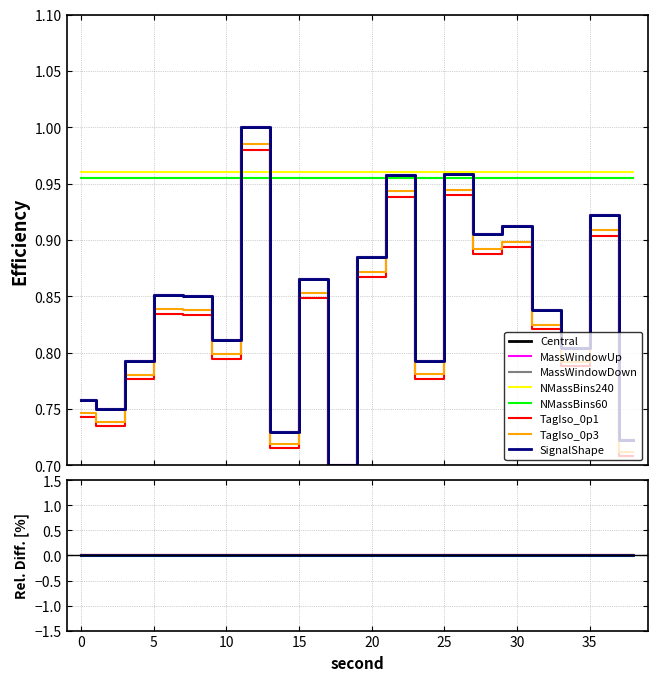

Which category has the highest value across all series?

12